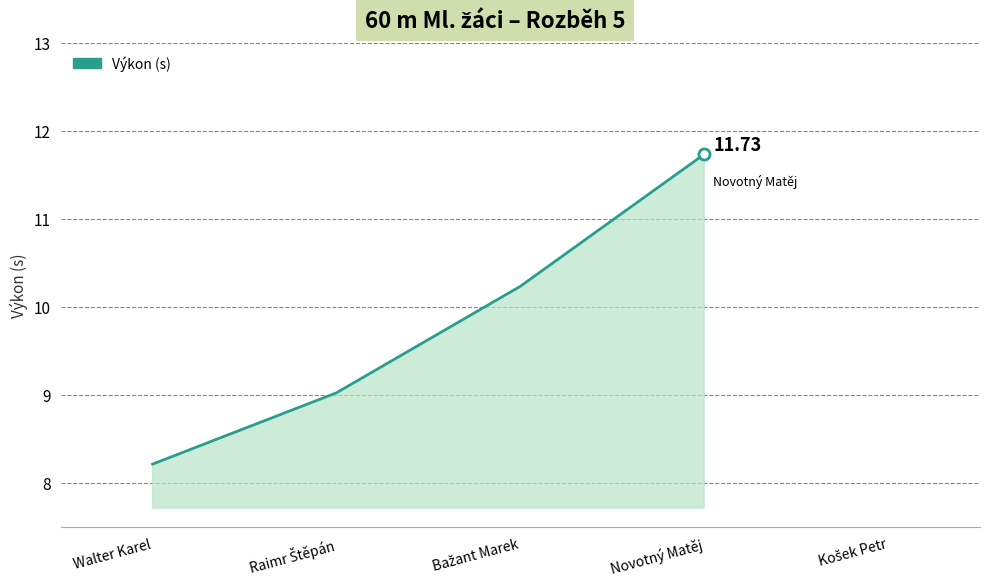

What is the difference between the maximum and minimum values?

3.5